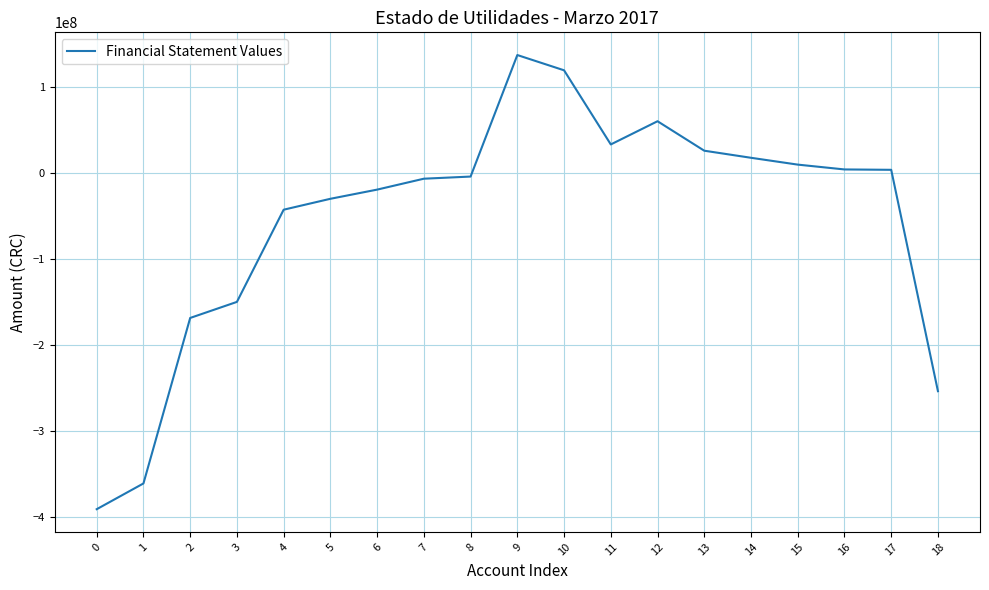

How many lines are shown in the chart?

1